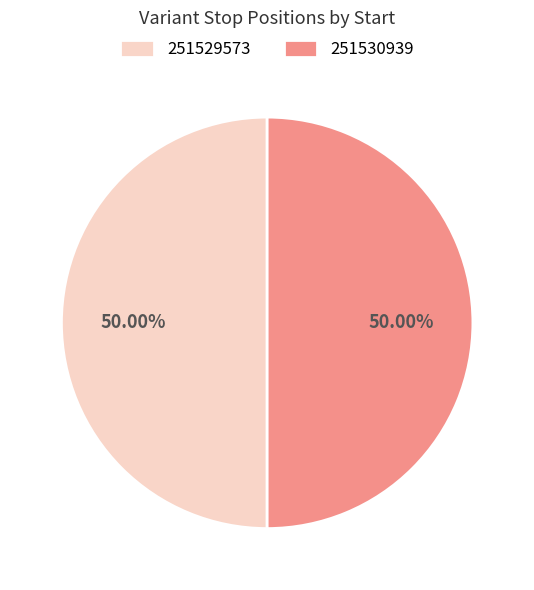

Combined, do 251530939 and 251529573 account for over 50%?

Yes